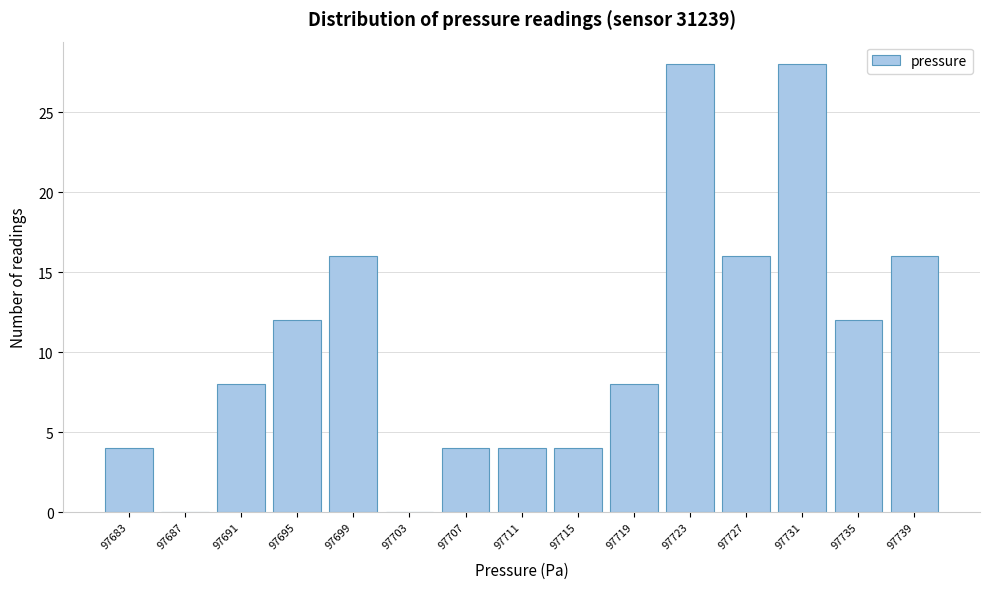

Reading left to right, transcribe this chart: for each bar, give the range it covers on the x-axis and its height. Neither the bar edges nor the heights are printed on the chart, so give them approximately, as read against the axes.

97680.5 to 97684.5: 4
97684.5 to 97688.5: 0
97688.5 to 97692.5: 8
97692.5 to 97696.5: 12
97696.5 to 97700.5: 16
97700.5 to 97704.5: 0
97704.5 to 97708.5: 4
97708.5 to 97712.5: 4
97712.5 to 97716.5: 4
97716.5 to 97720.5: 8
97720.5 to 97724.5: 28
97724.5 to 97728.5: 16
97728.5 to 97732.5: 28
97732.5 to 97736.5: 12
97736.5 to 97740.5: 16